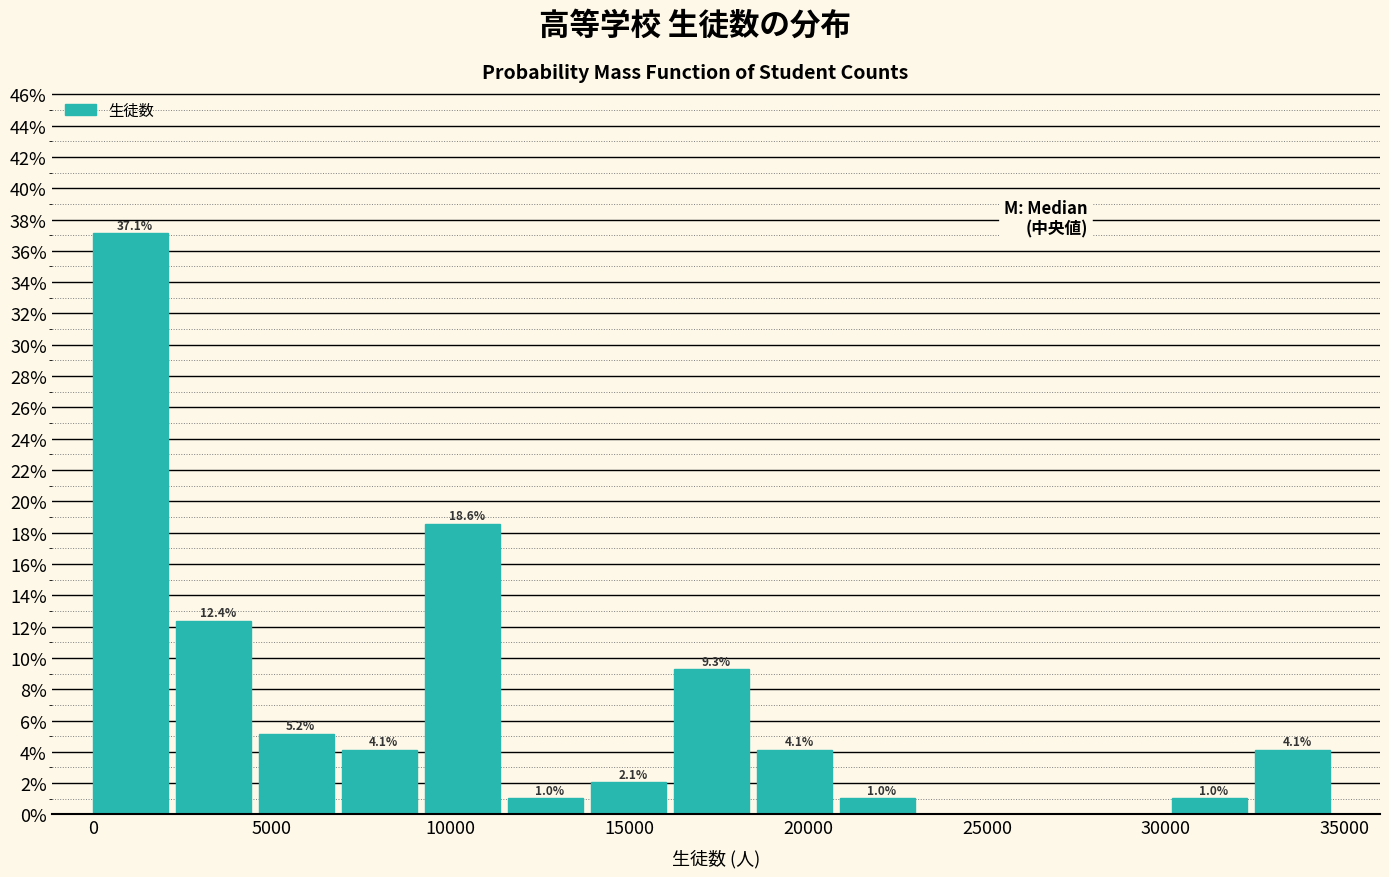

Which range on the x-axis has the tallest bar?

0 to 2500